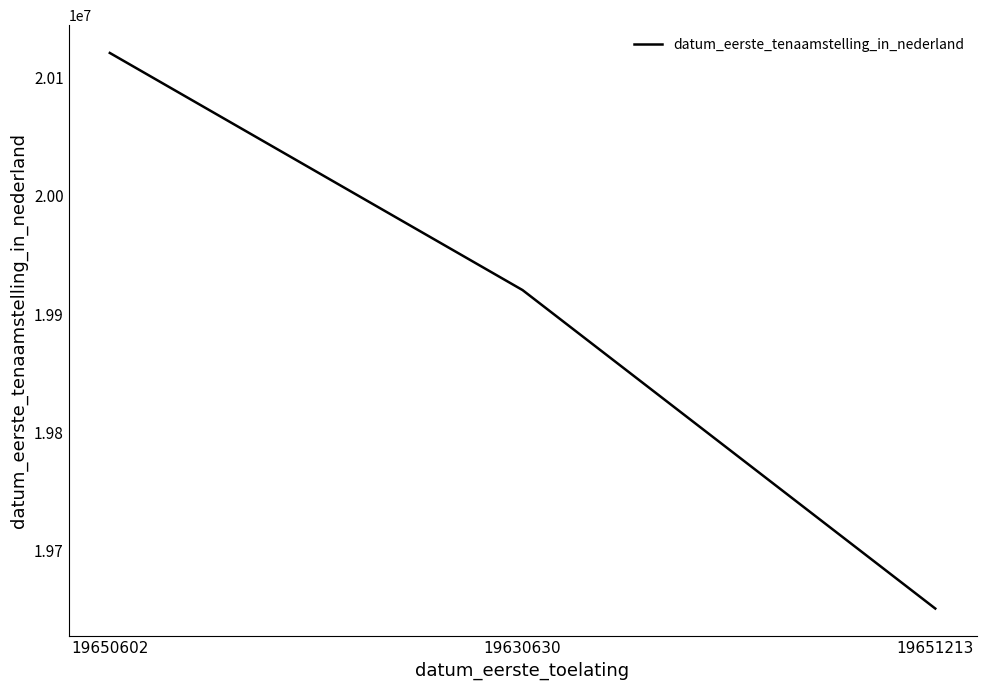

What is the maximum value shown in the chart?

20120523